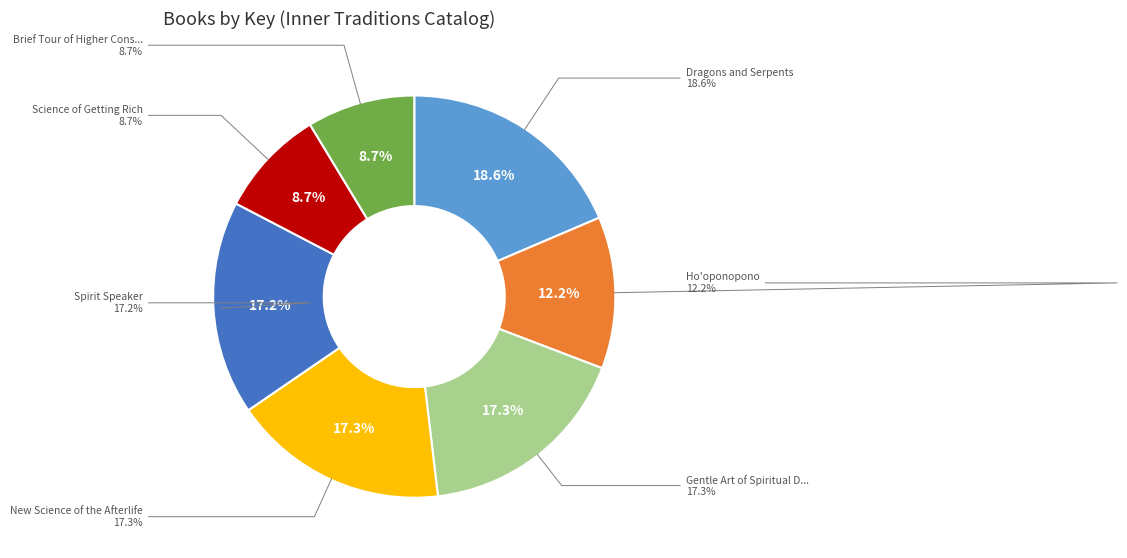

Is it true that Dragons and Serpents is 19% of the pie?

True